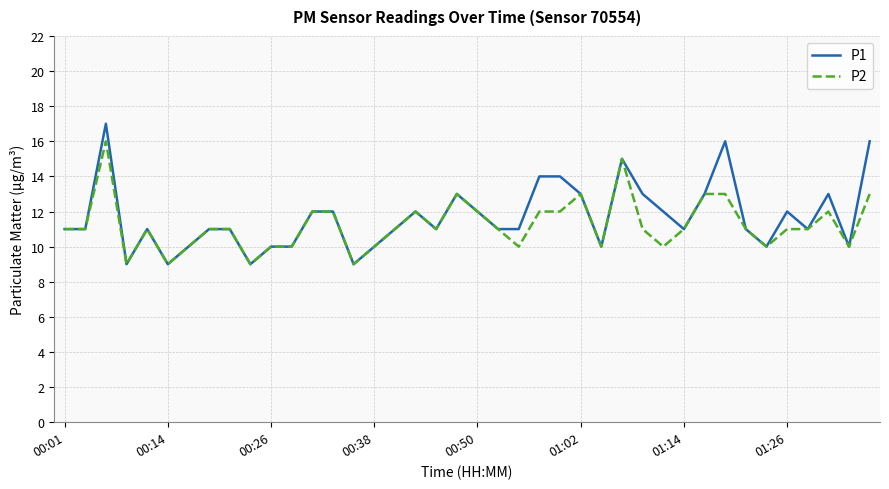

How many lines are shown in the chart?

2